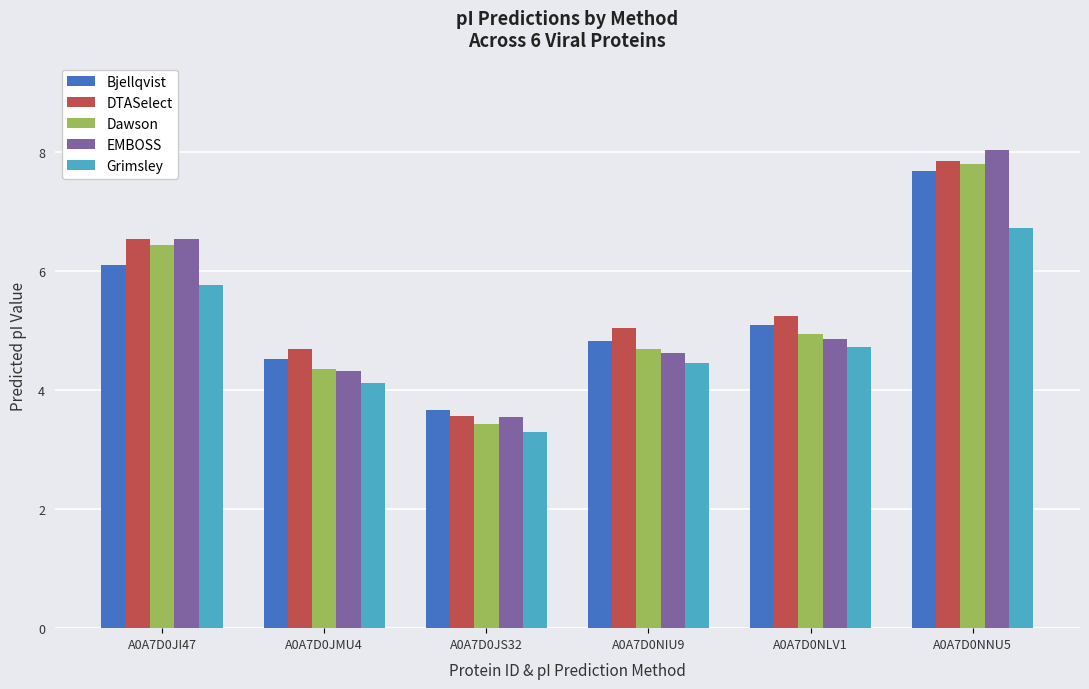

Does the chart contain stacked bars?

No